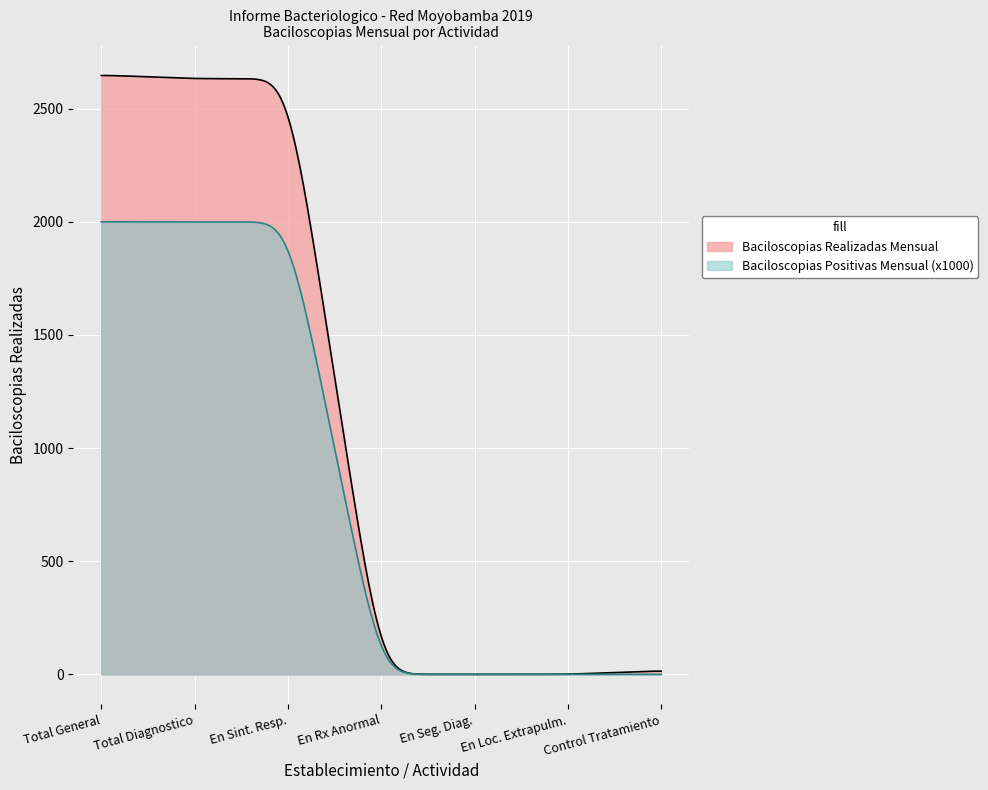

Which series has the widest spread of values?

Baciloscopias Realizadas Mensual